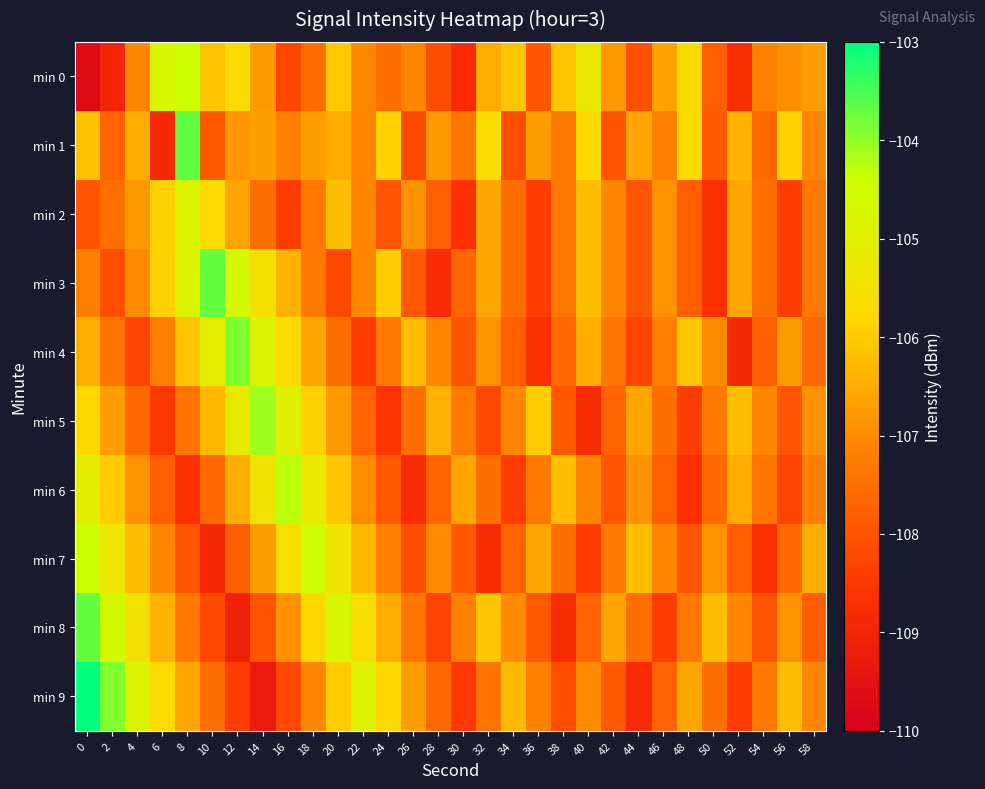

What is the spread (max minus min) of values at 46?

1.8